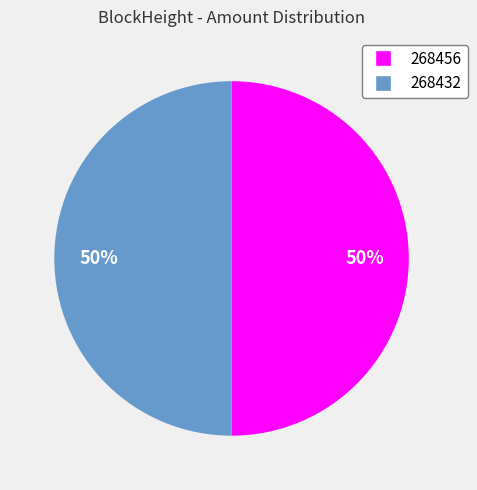

The 268432 slice represents 56% of the pie. True or false?

False